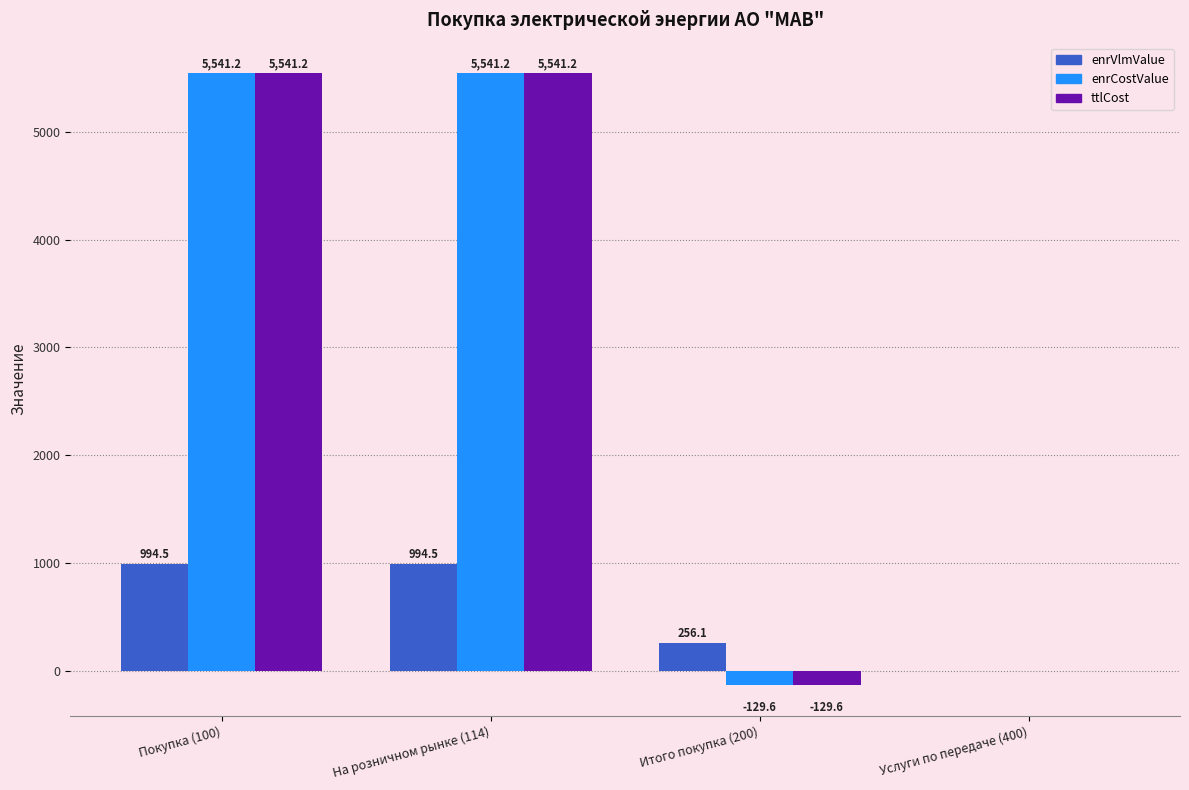

Read the ttlCost value at Итого покупка (200).

-129.6